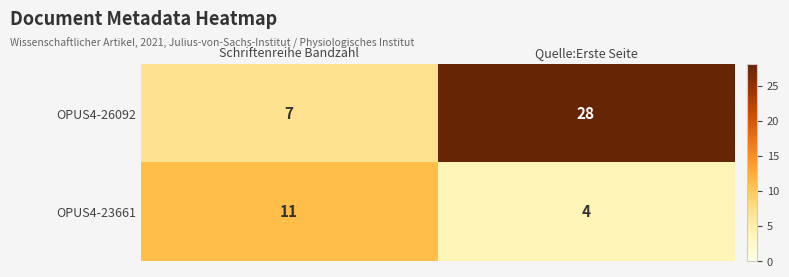

What value does the OPUS4-23661 series have at Schriftenreihe Bandzahl?

11